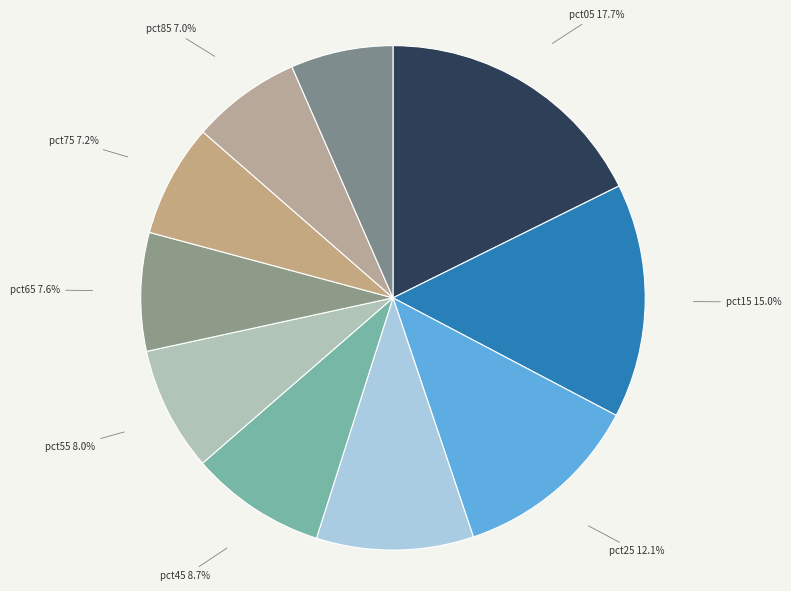

How many segments does this pie chart have?

10